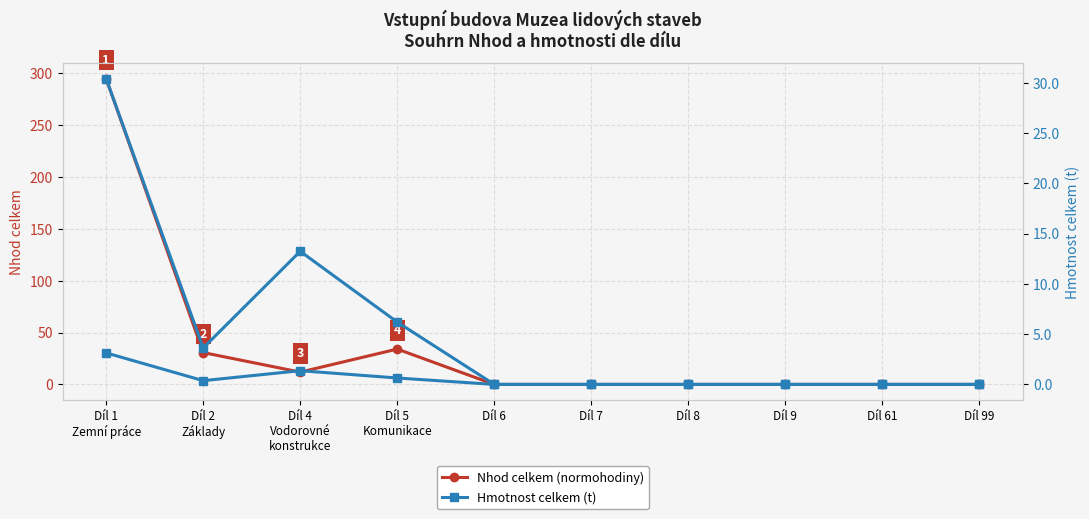

How many lines are shown in the chart?

2